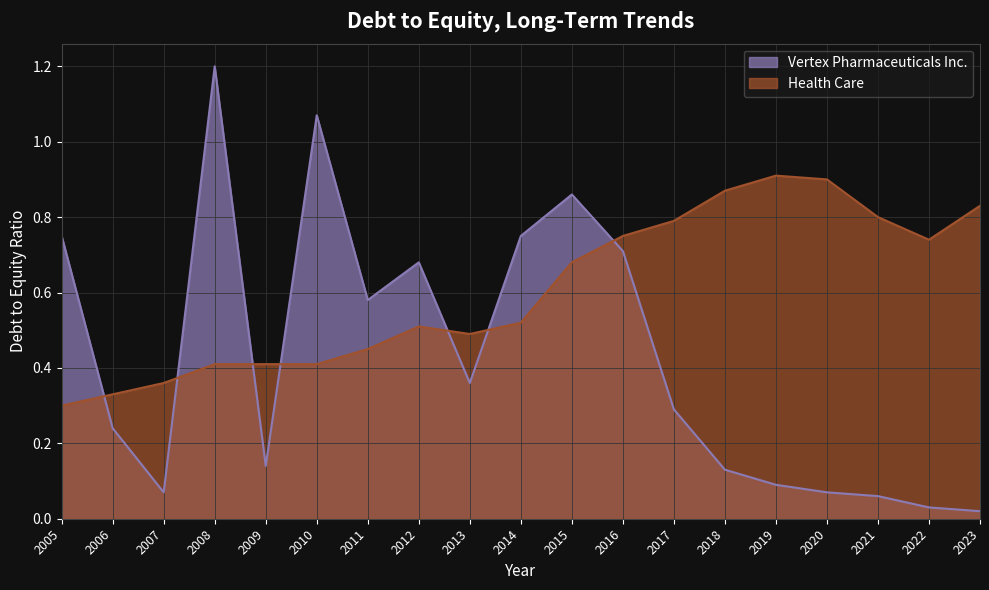

What is the sum of the Vertex Pharmaceuticals Inc. values at 2022 and 2009?

0.2